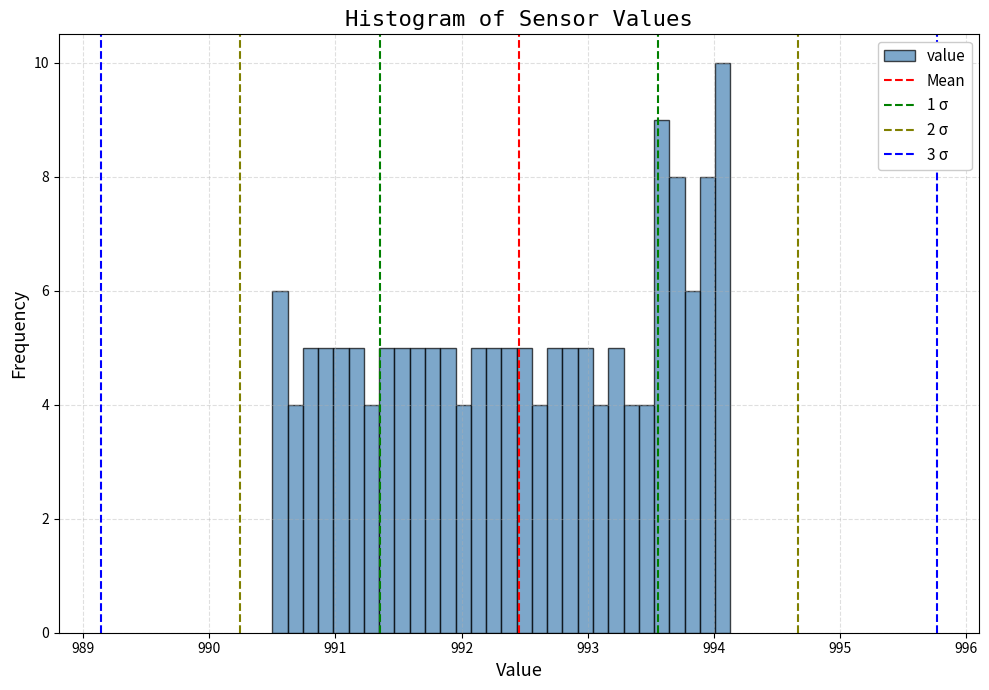

Read against the x-axis, roughly where is the centre of the tallest bar?

994.1